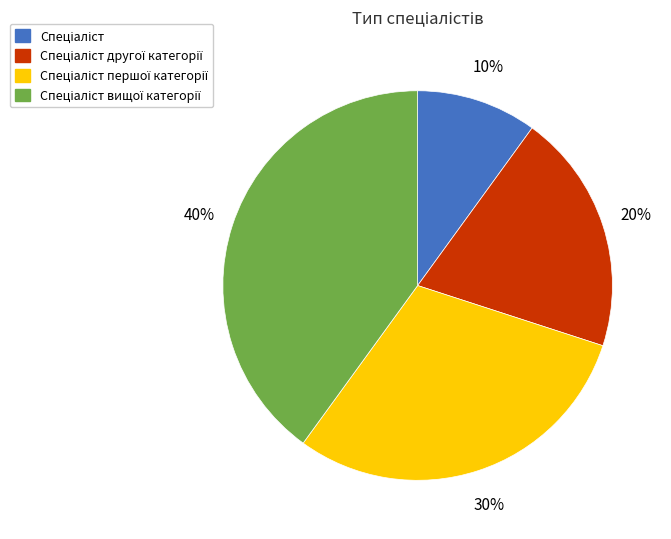

To the nearest percent, what is the average slice percentage?

25%